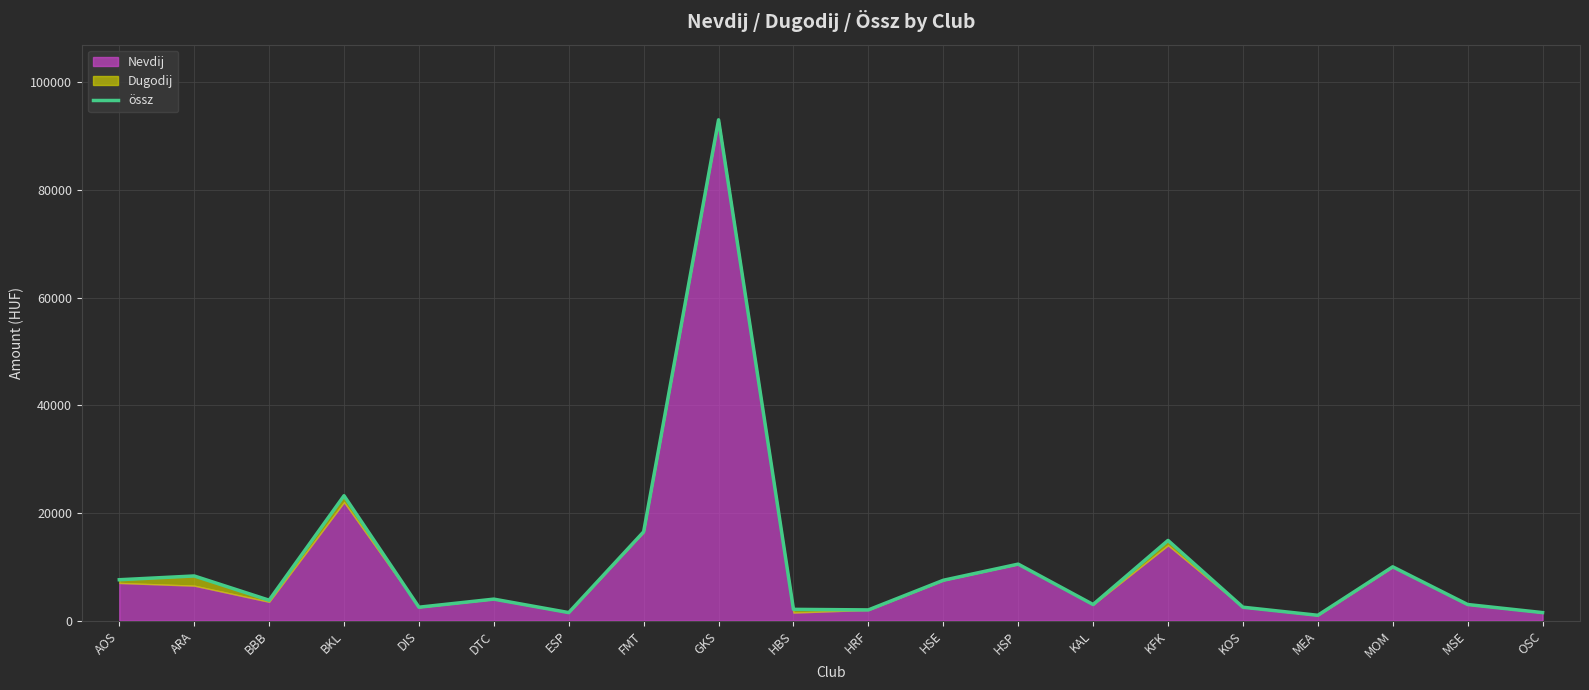

Between KAL and DTC, which is larger?

DTC